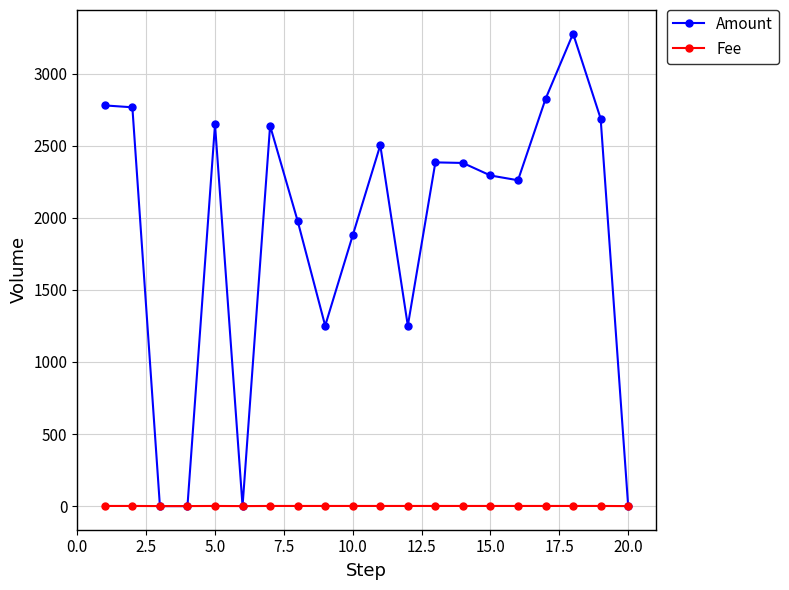

Which series has the largest total across all categories?

Amount